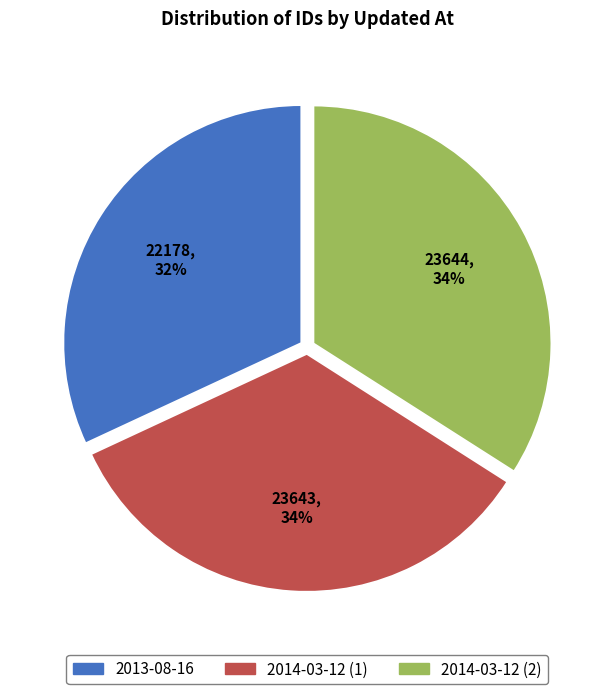

To the nearest percent, what is the difference between the largest and smallest slice percentages?

2%